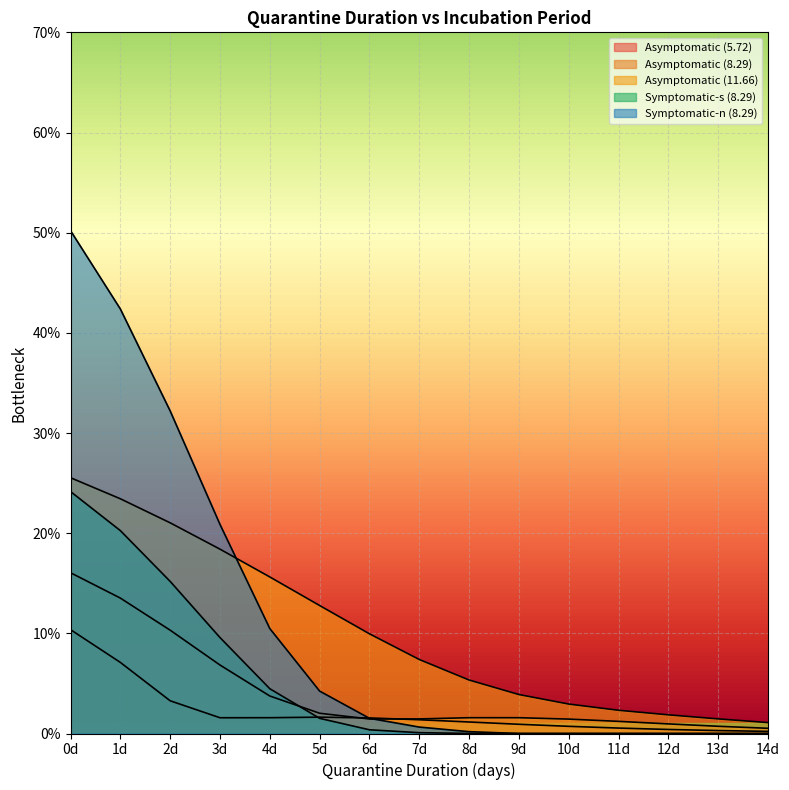

True or false: Symptomatic-s (8.29) and Symptomatic-n (8.29) cross at least once.

False